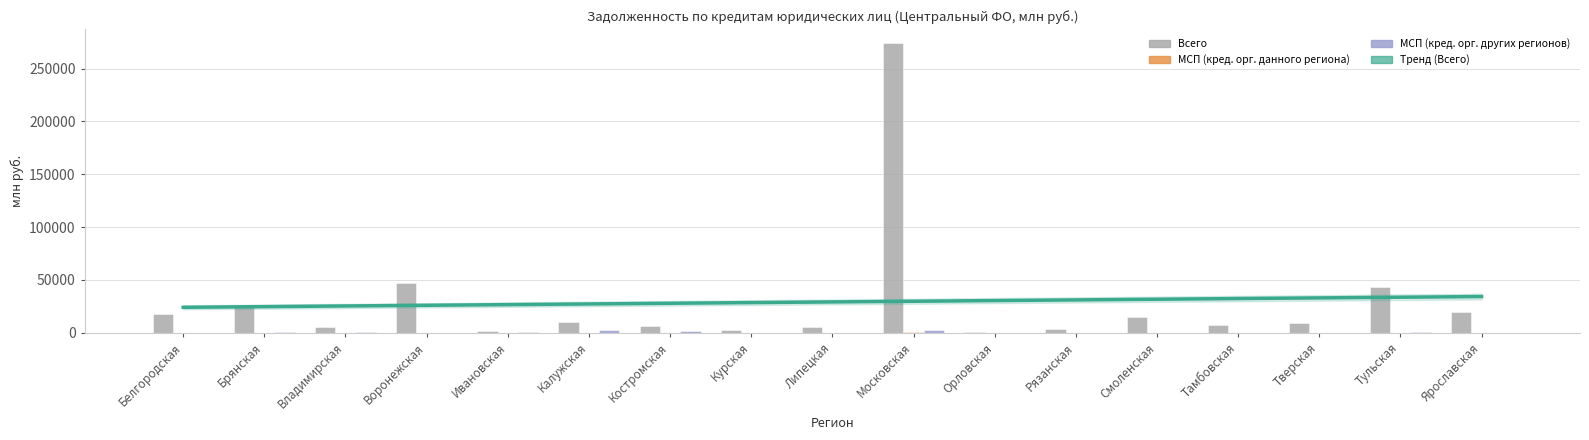

The value of МСП (кред. орг. других регионов) at Костромская is 837. True or false?

False